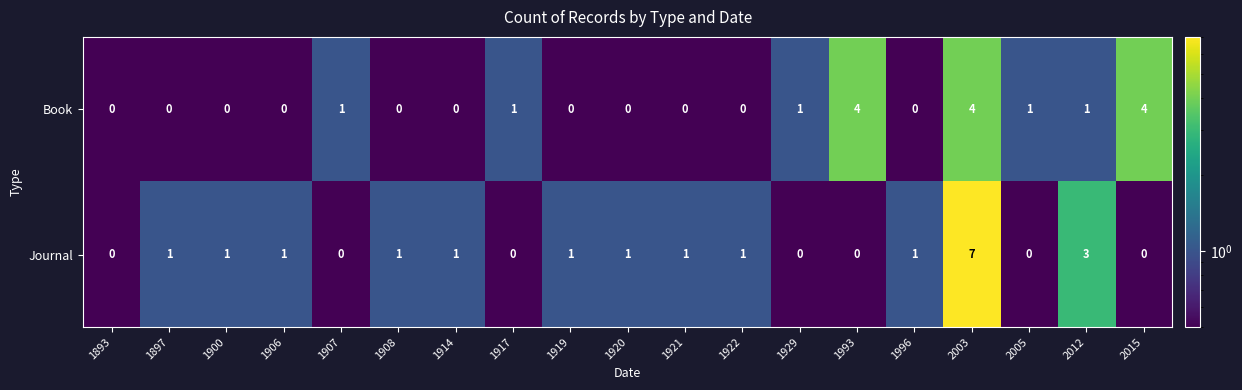

How many categories are shown in the chart?

19